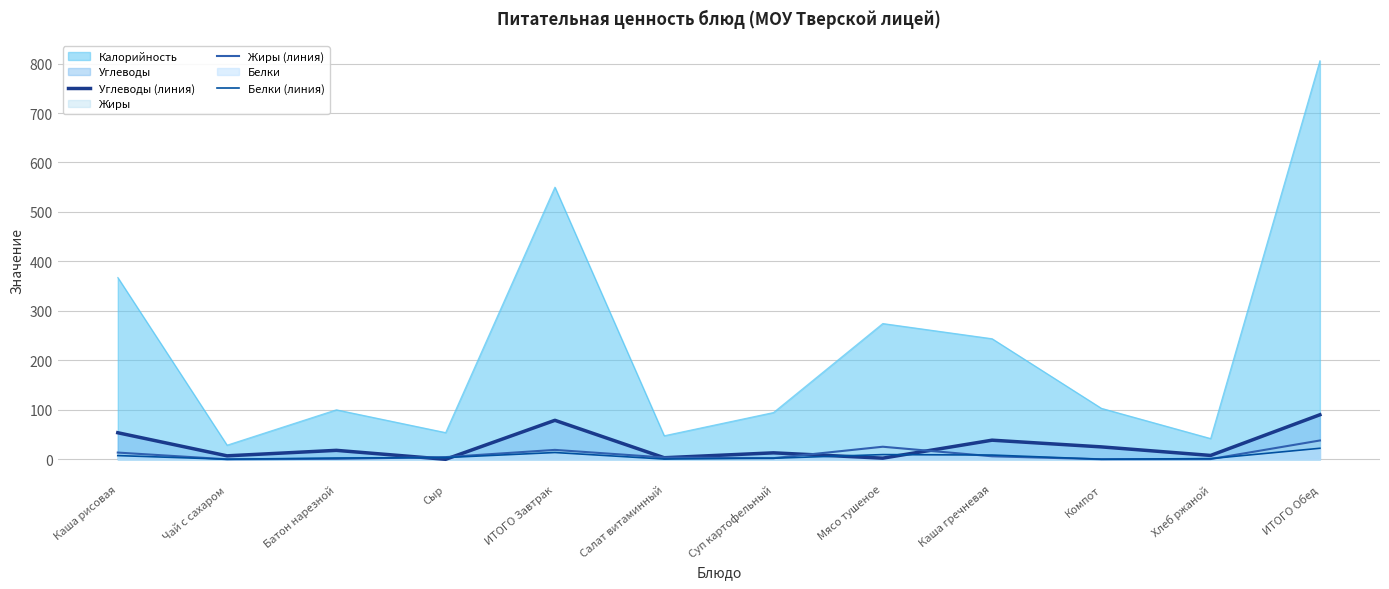

What is the difference between the maximum and minimum values in the Белки (линия) series?

22.2